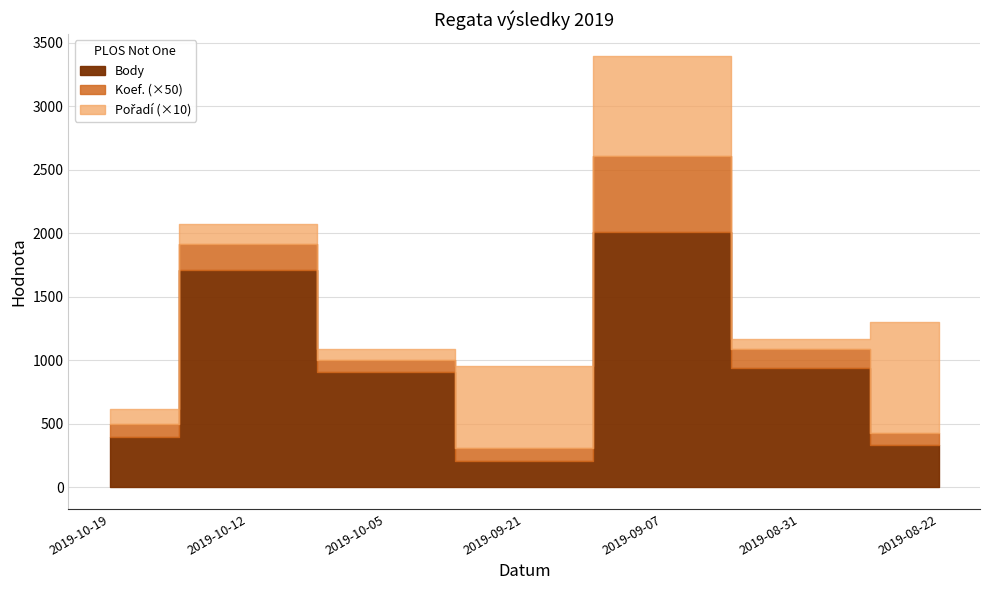

Where is Body nearest to the value 1107?

2019-08-31